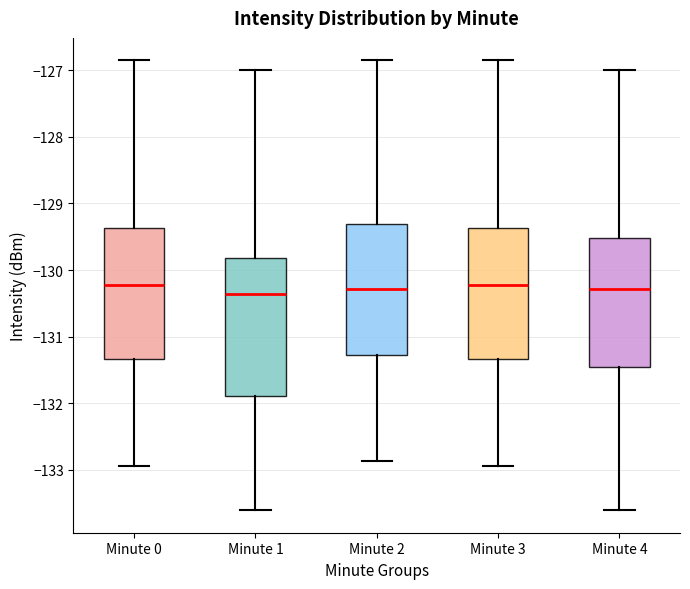

Reading left to right, read every box against the y-axis: the position of its median line, the range the box covers, and the ends of its whiskers. The values are not printed on the chart, so give them approximately, as read against the axis.

Minute 0: median -130.2, box -131.3 to -129.4, whiskers -132.9 to -126.9
Minute 1: median -130.4, box -131.9 to -129.8, whiskers -133.6 to -127.0
Minute 2: median -130.3, box -131.3 to -129.3, whiskers -132.9 to -126.9
Minute 3: median -130.2, box -131.3 to -129.4, whiskers -132.9 to -126.9
Minute 4: median -130.3, box -131.4 to -129.5, whiskers -133.6 to -127.0